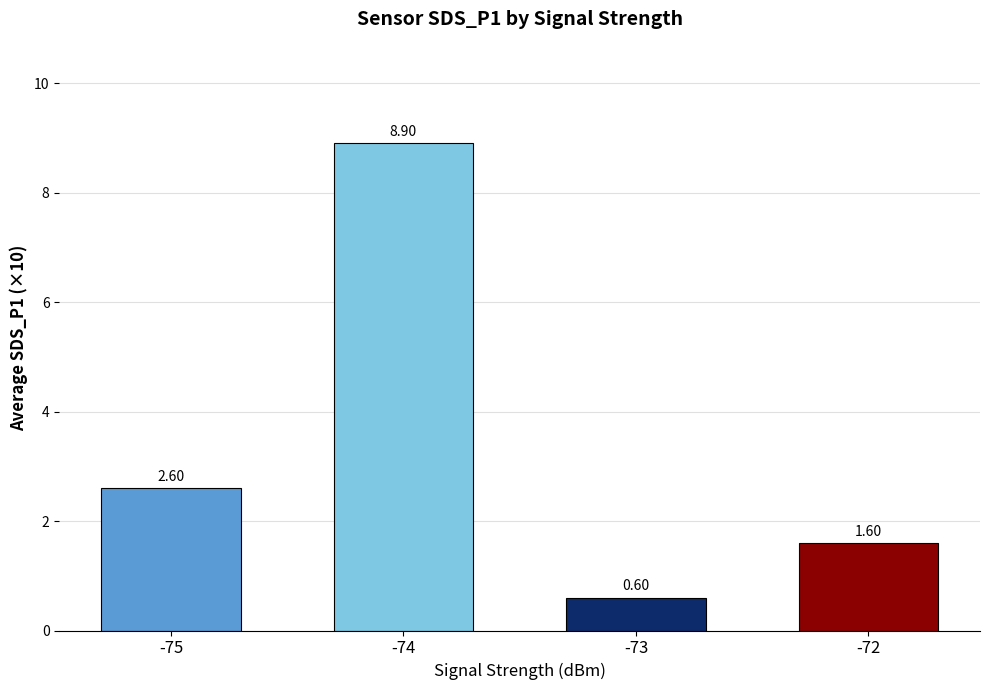

Where is the data nearest to the value 4?

-75